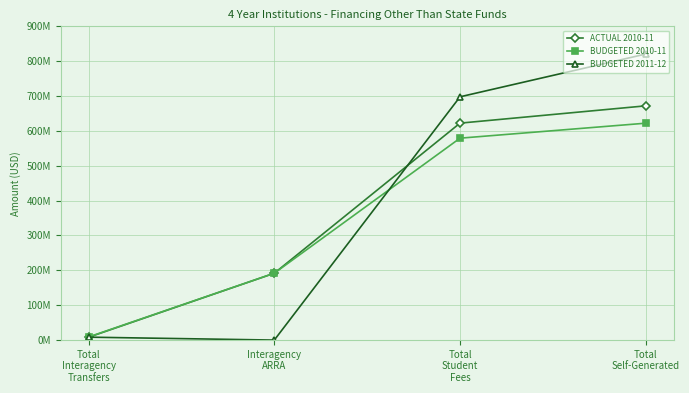

What is the spread (max minus min) of values at Total
Self-Generated?

198392724